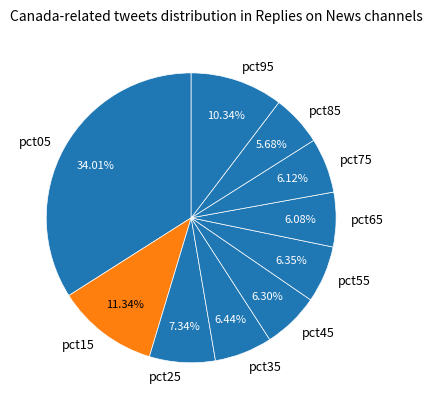

Does pct75 account for over 50% of the chart?

No